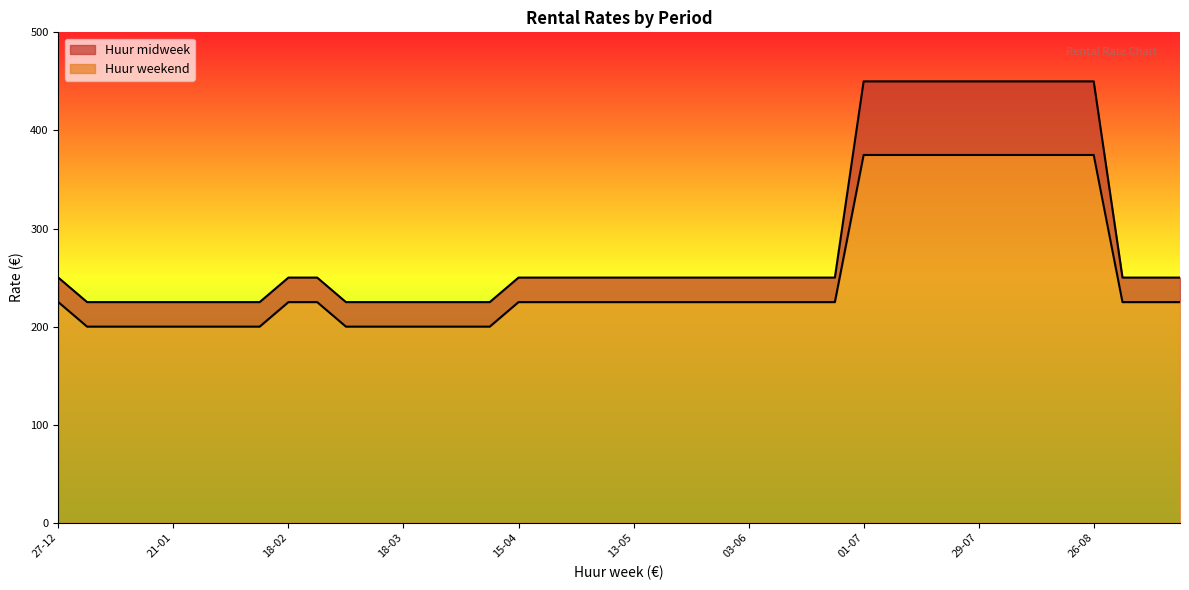

True or false: Huur weekend has a value of 375 at 22-07.

True